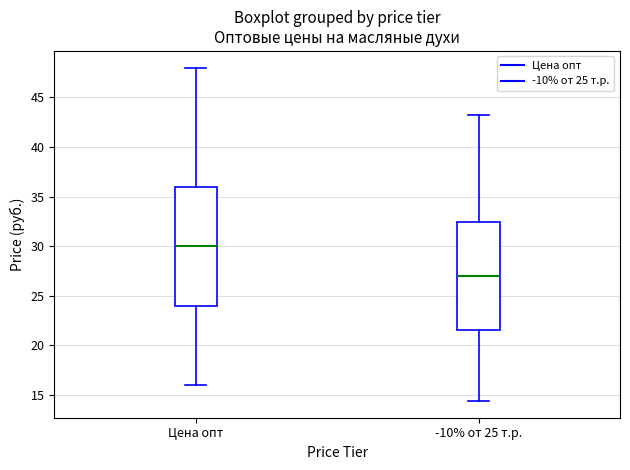

Reading left to right, read every box against the y-axis: the position of its median line, the range the box covers, and the ends of its whiskers. The values are not printed on the chart, so give them approximately, as read against the axis.

Цена опт: median 30.0, box 24.0 to 36.0, whiskers 16.0 to 48.0
-10% от 25 т.р.: median 27.0, box 21.5 to 32.5, whiskers 14.5 to 43.0